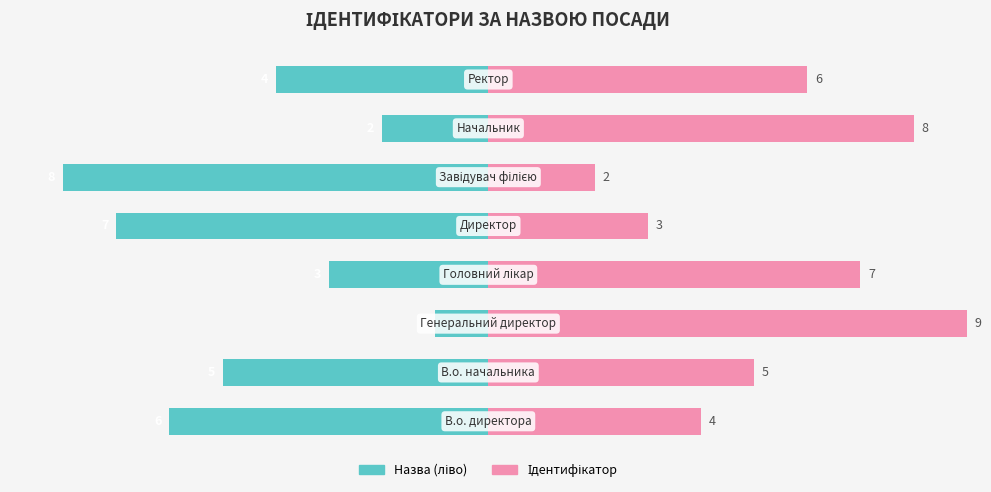

True or false: Назва (ліво) has a value of -3 at 3.

True